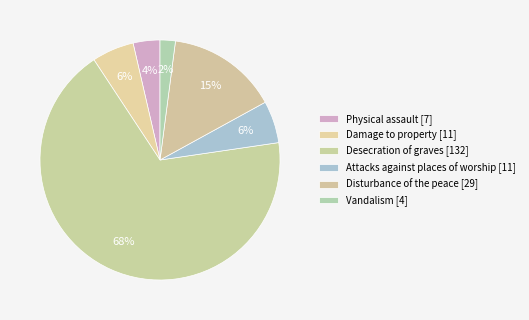

What percentage is the Desecration of graves slice, to the nearest percent?

68%